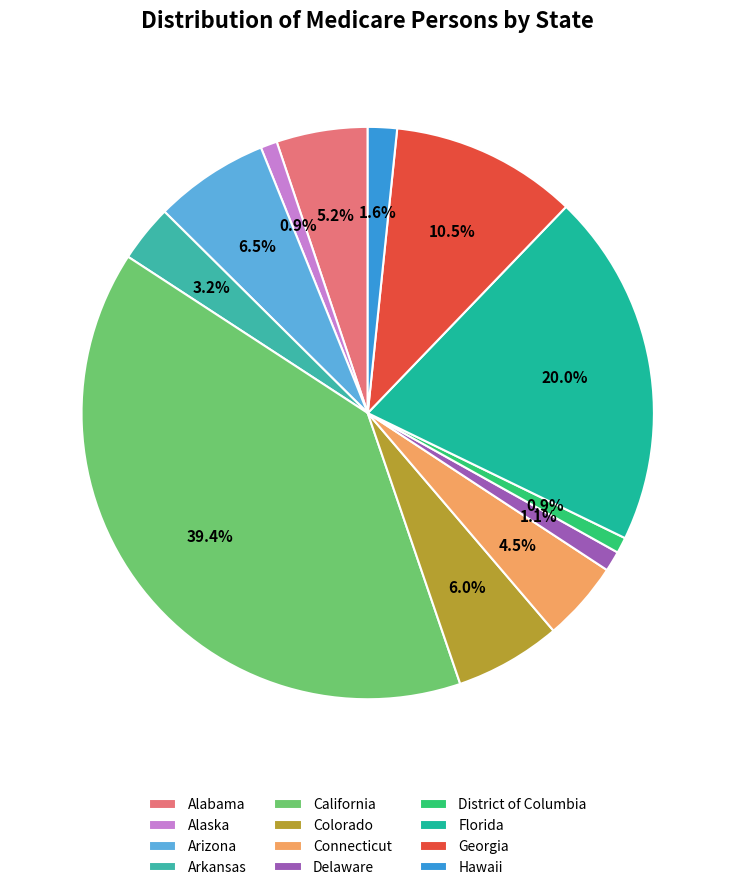

True or false: Arkansas accounts for 3% of the total.

True